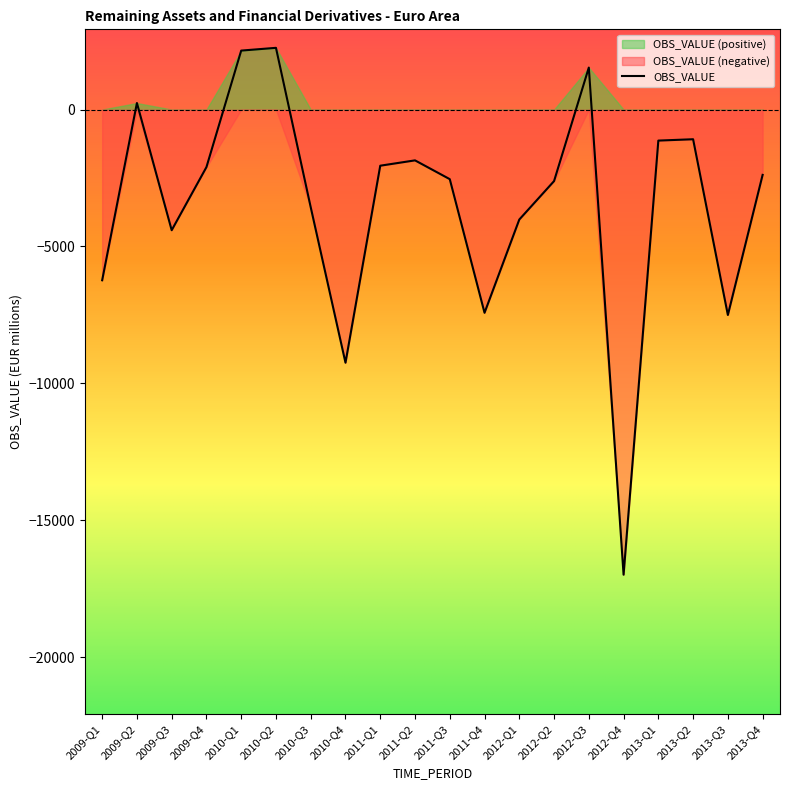

At which category does the data reach its first local peak?

2009-Q2